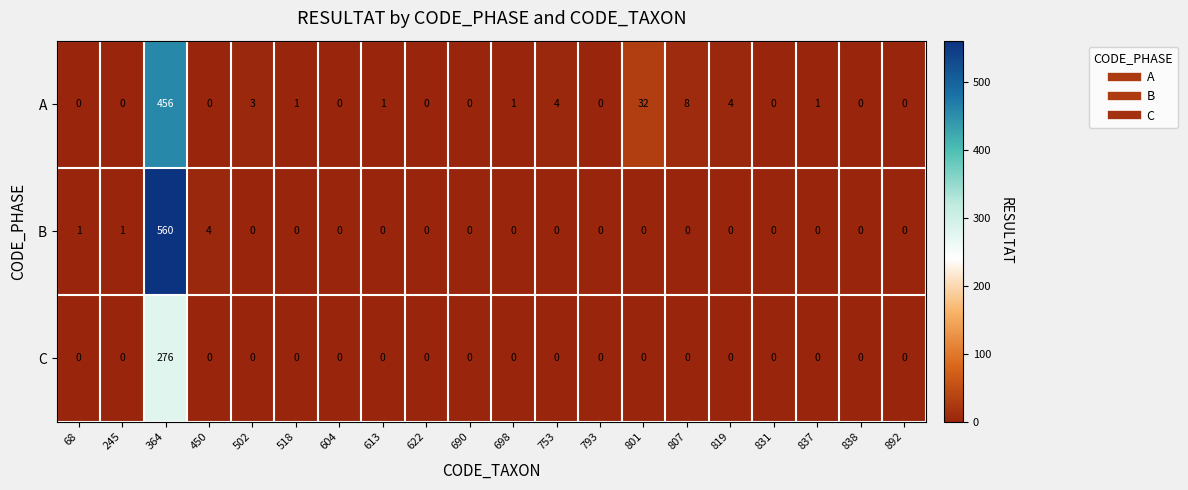

The value of B at 245 is 2. True or false?

False